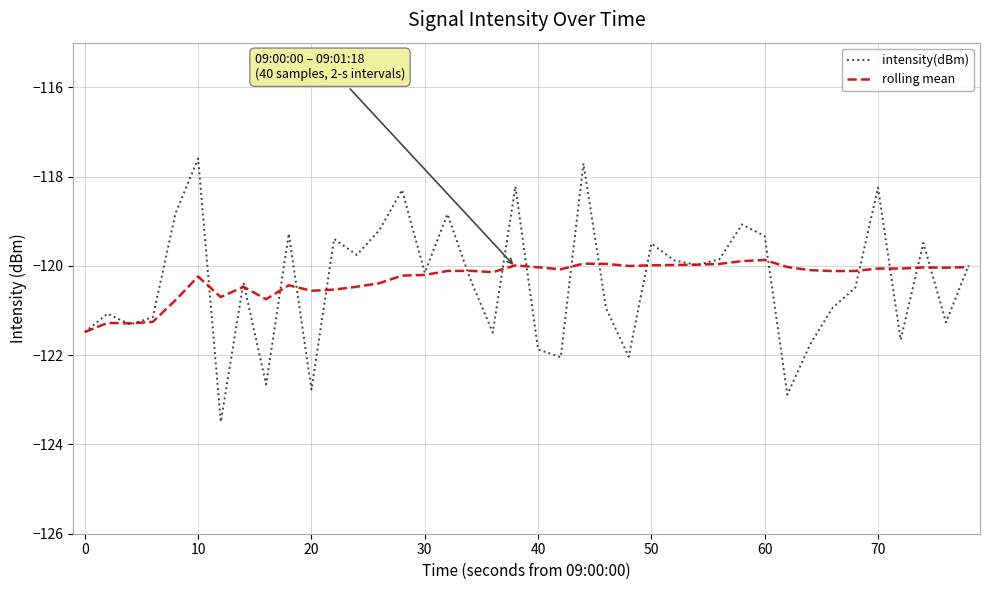

Which series has the widest spread of values?

intensity(dBm)